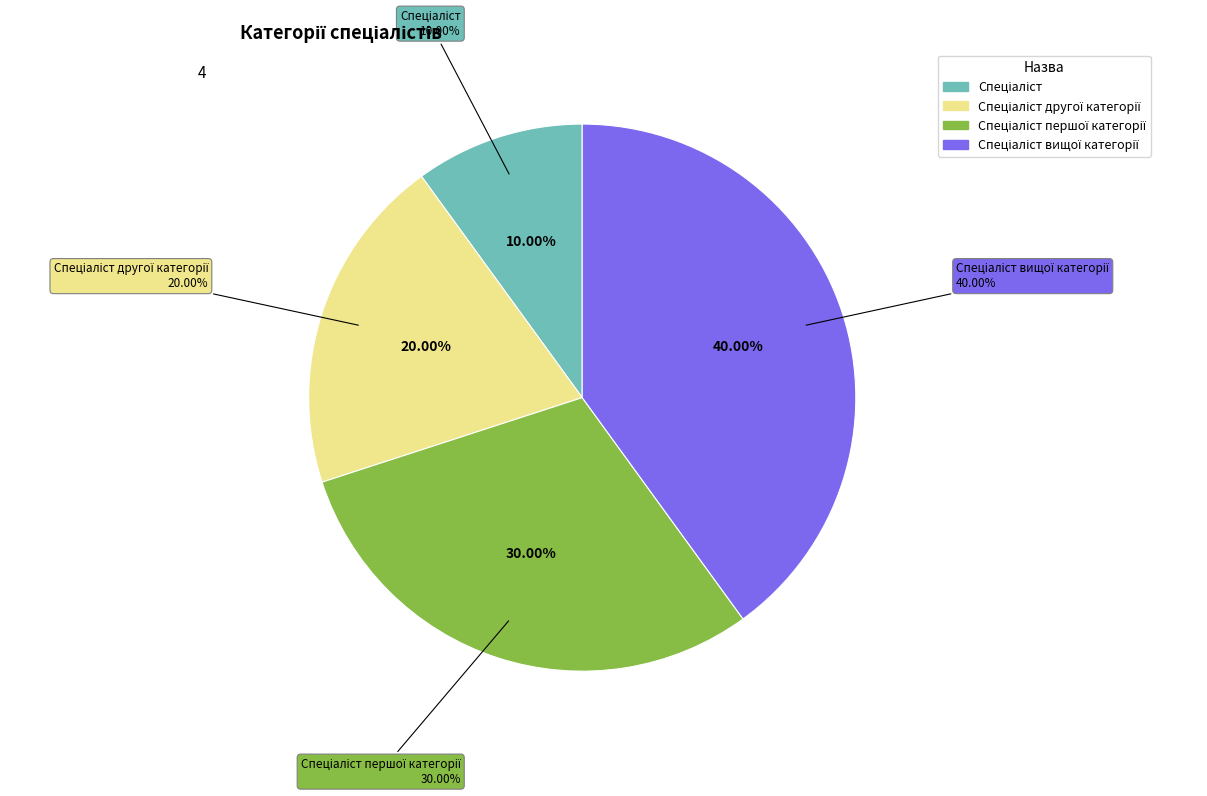

Which category has the biggest portion of the pie?

Спеціаліст вищої категорії